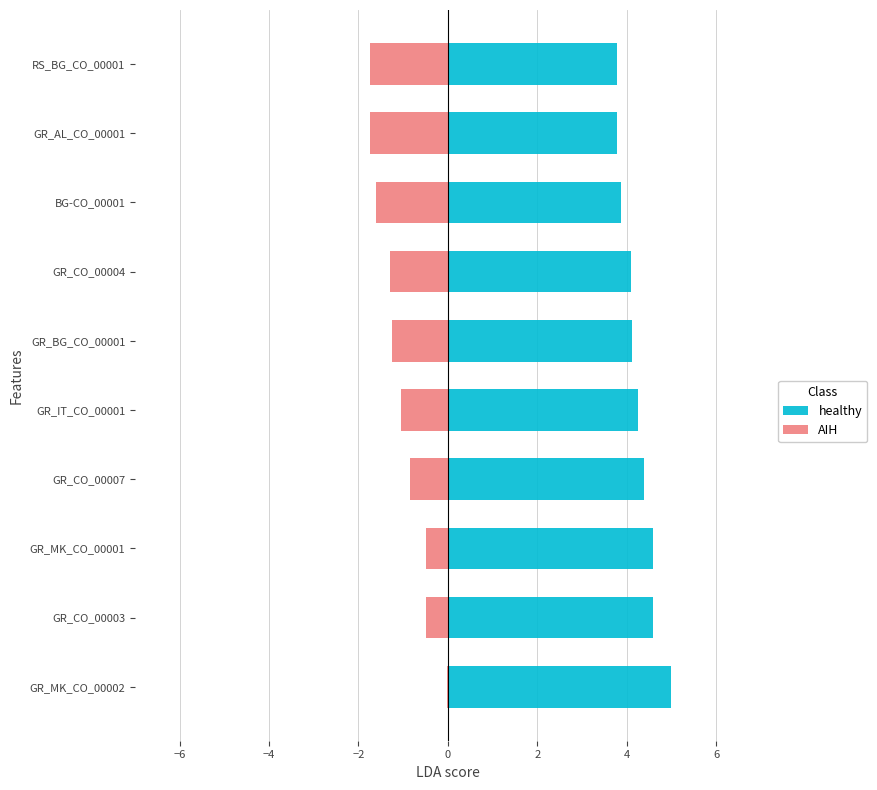

Count the number of categories in the chart.

10